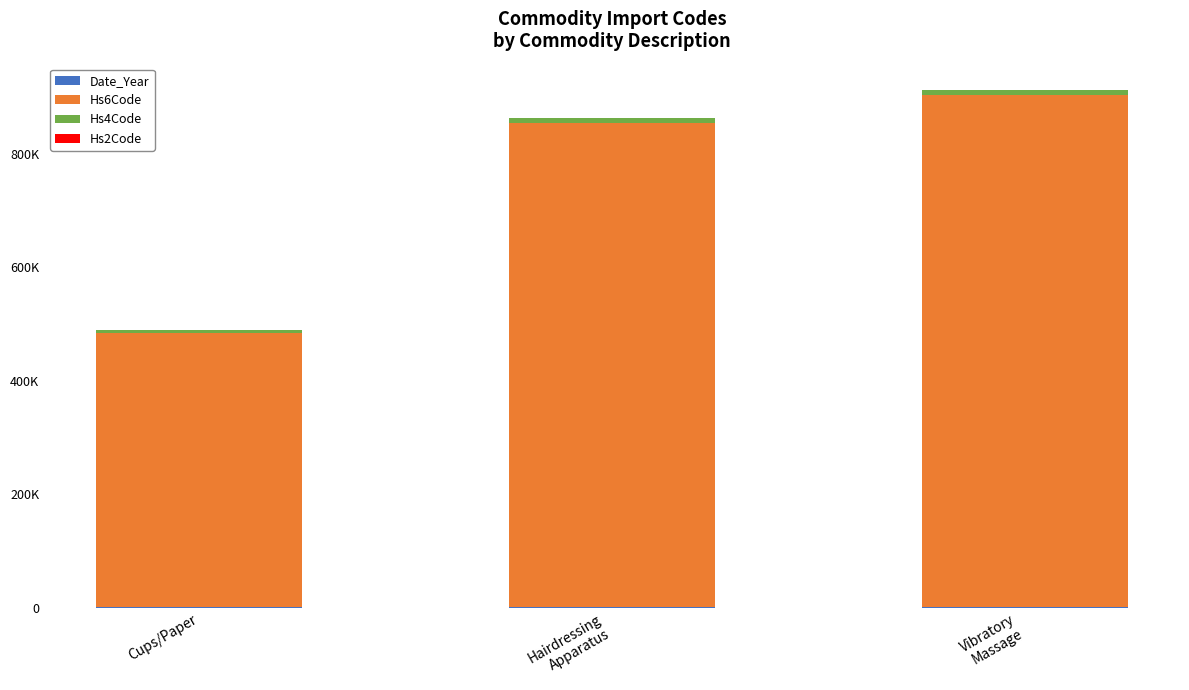

The value of Hs2Code at Cups/Paper is 74. True or false?

False